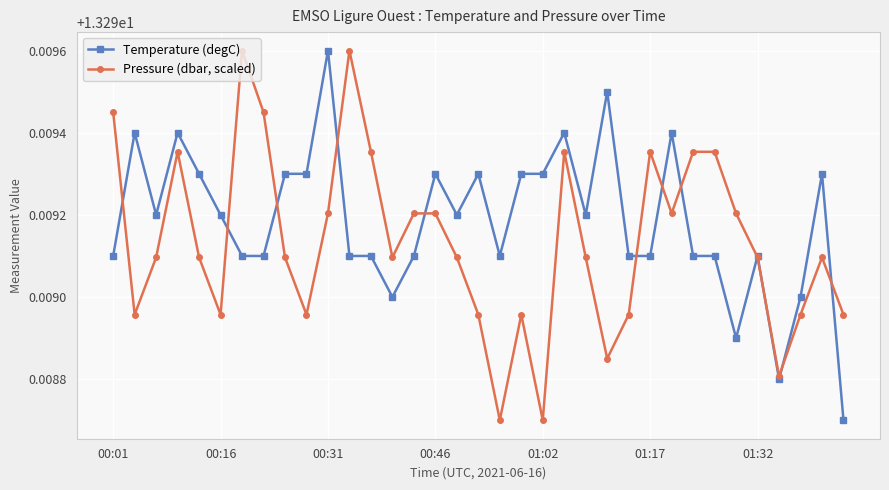

How many Temperature (degC) values are between 13 and 14?

35